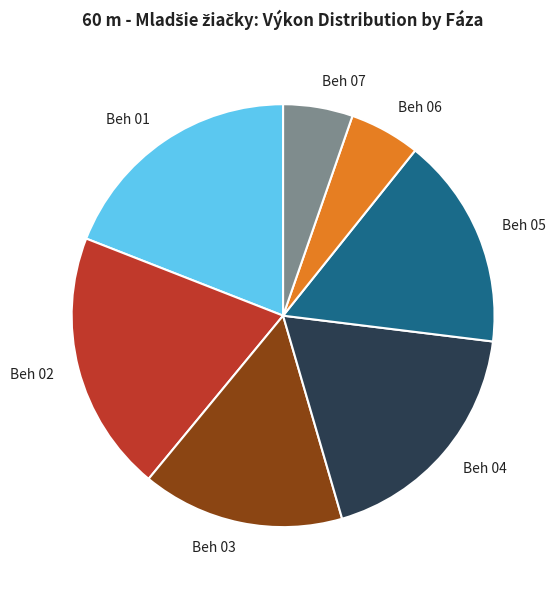

Is the sum of Beh 07 and Beh 06 greater than half?

No